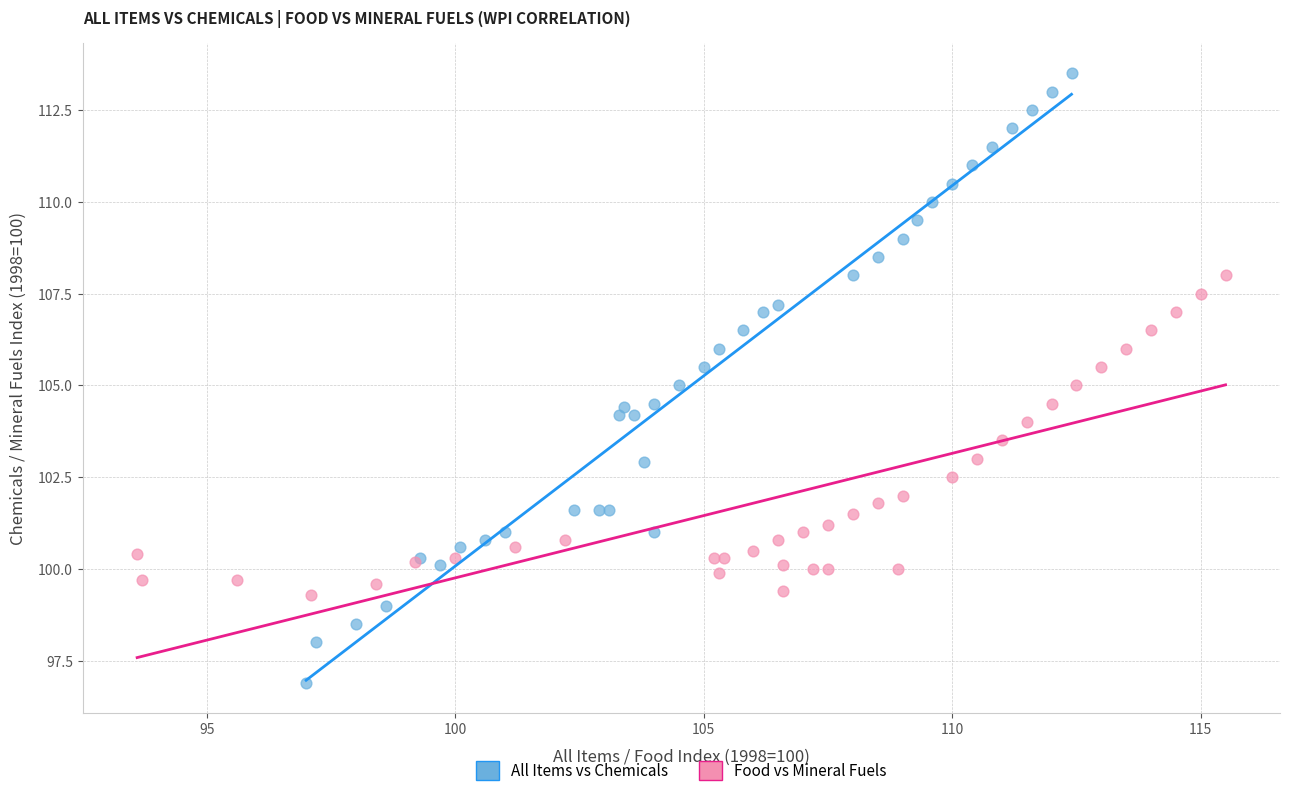

Which series has the widest spread of Y values?

All Items vs Chemicals